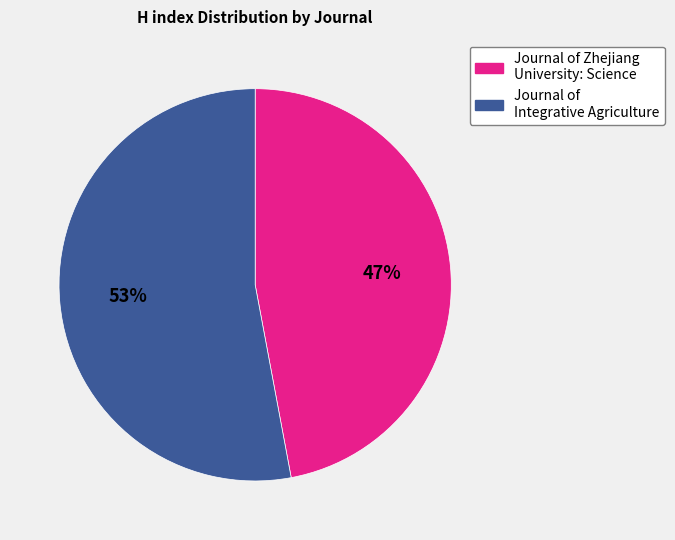

Which has a higher value, Journal of Integrative Agriculture or Journal of Zhejiang University: Science?

Journal of Integrative Agriculture